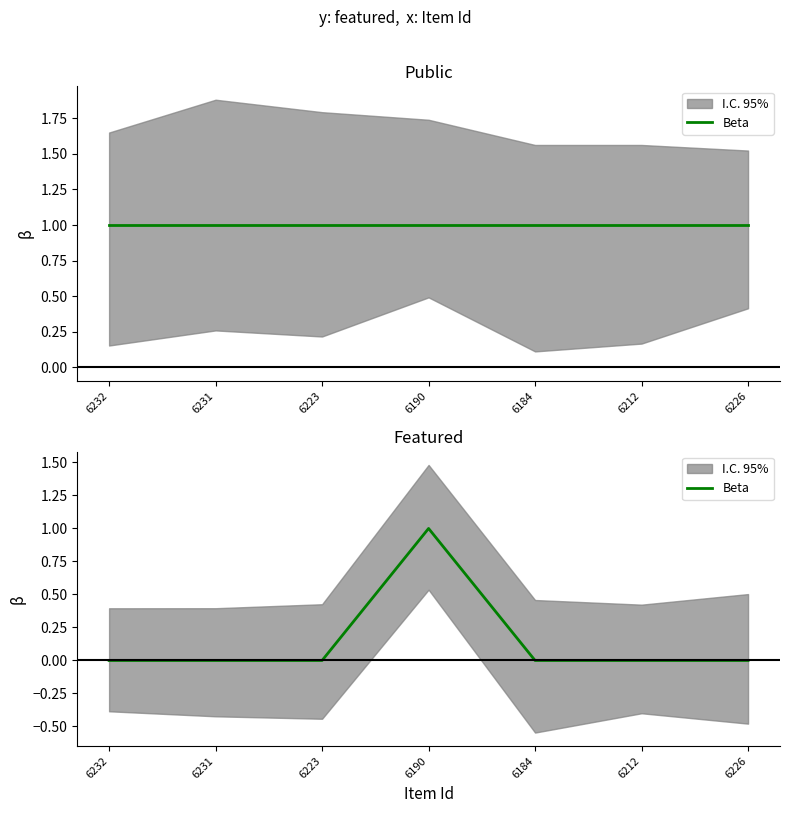

What position from the left is 6190?

4